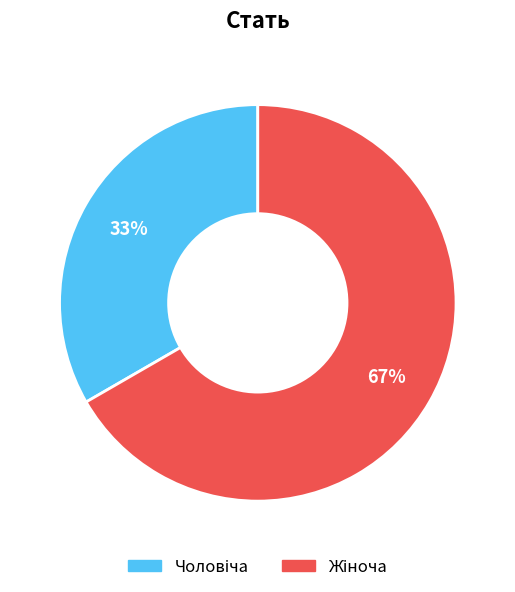

Is there any slice that represents more than half of the pie?

Yes